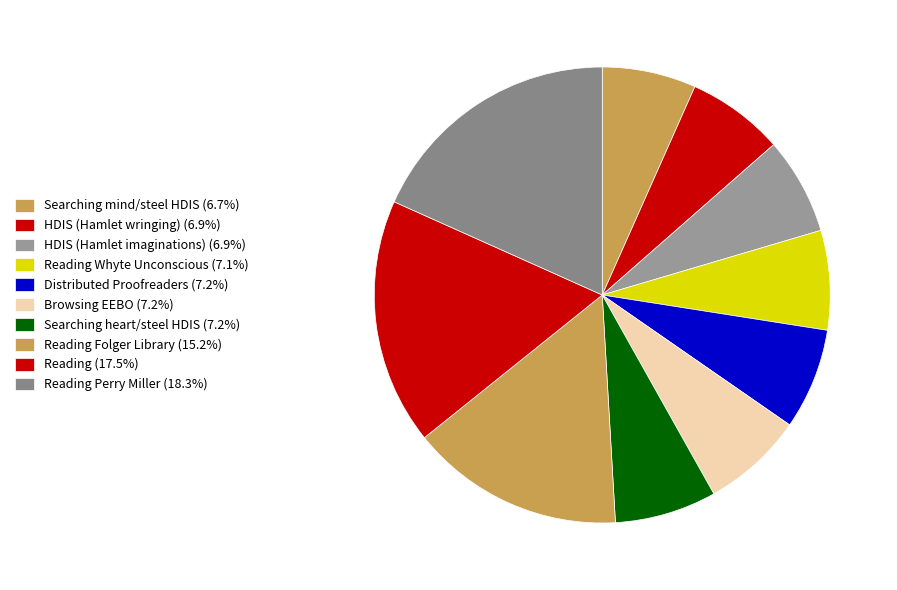

How many segments does this pie chart have?

10